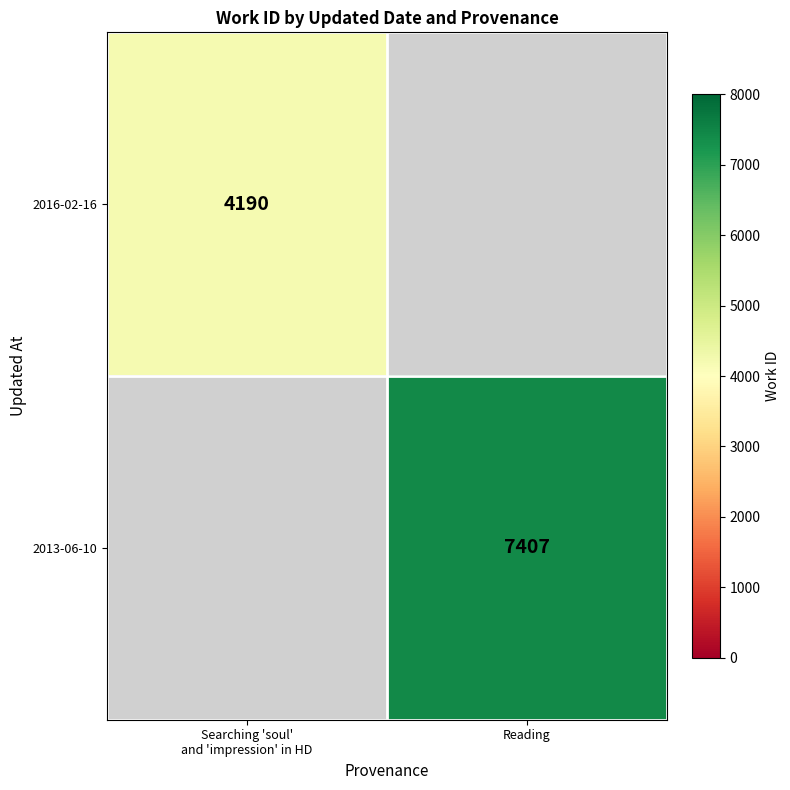

The 2013-06-10 series shows 9797 at Reading. True or false?

False